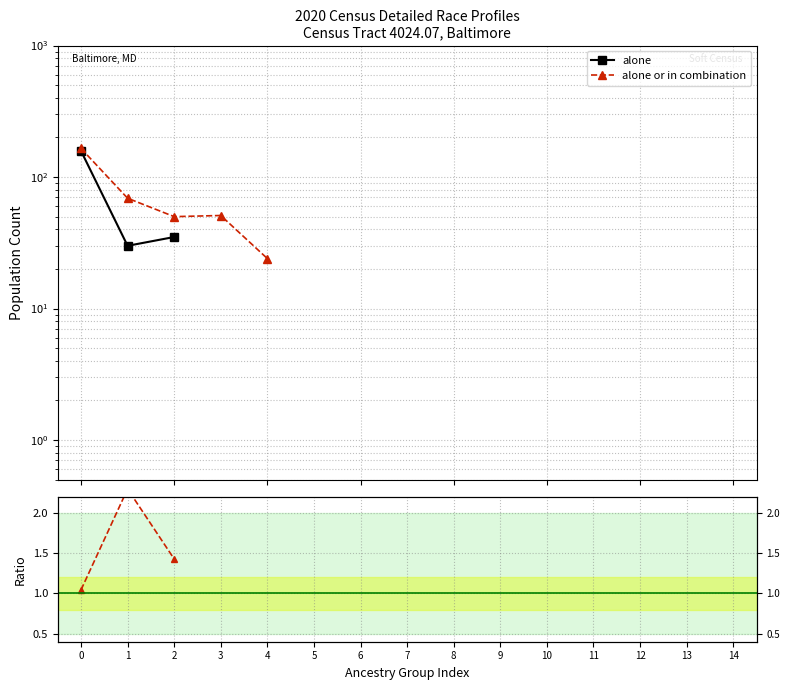

At how many categories does at least one series exceed 155?

1